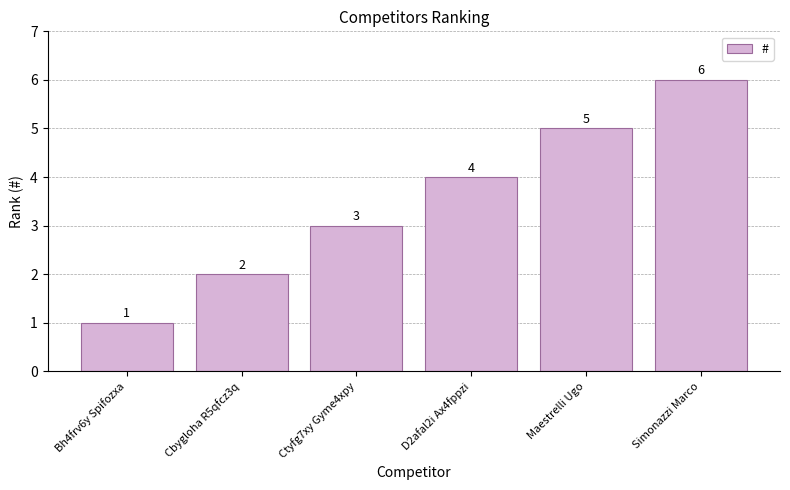

What is the difference between the maximum and minimum values?

5